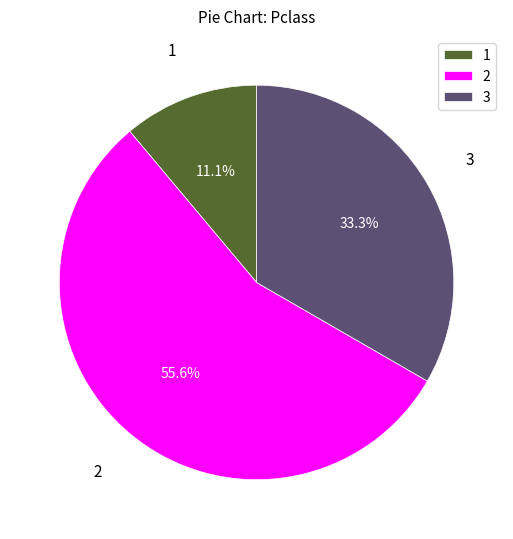

What percentage is NOT represented by 1?

88.9%